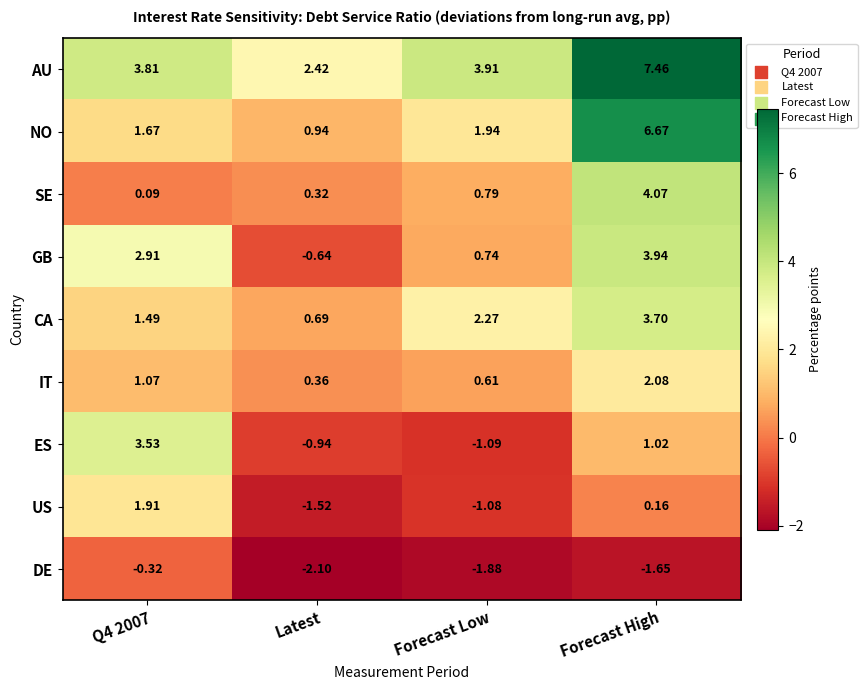

Which series changed the most between Q4 2007 and Forecast High?

NO